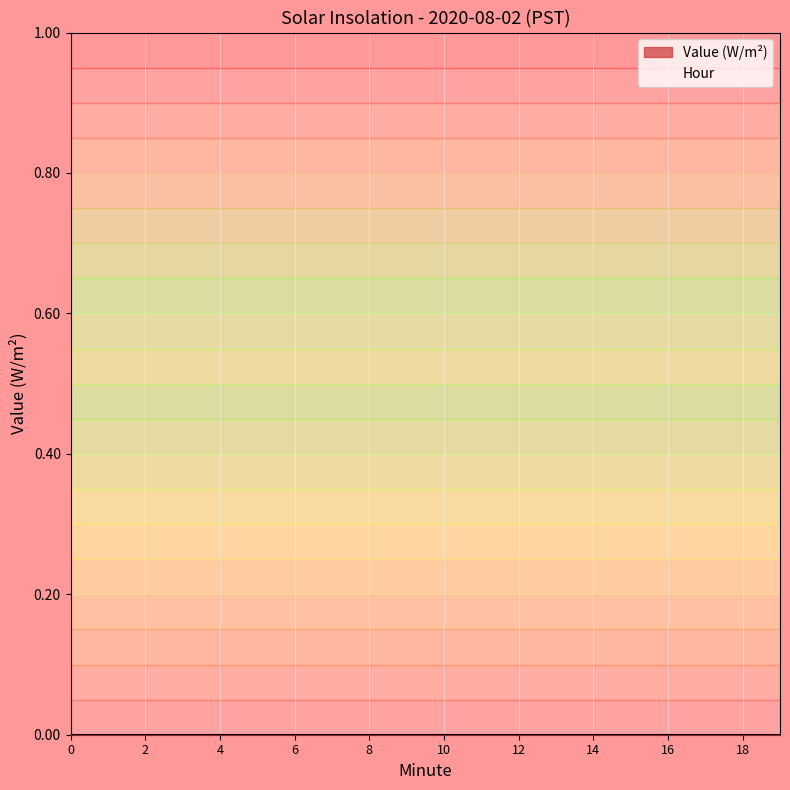

How many values in the Minute series are below 10?

10